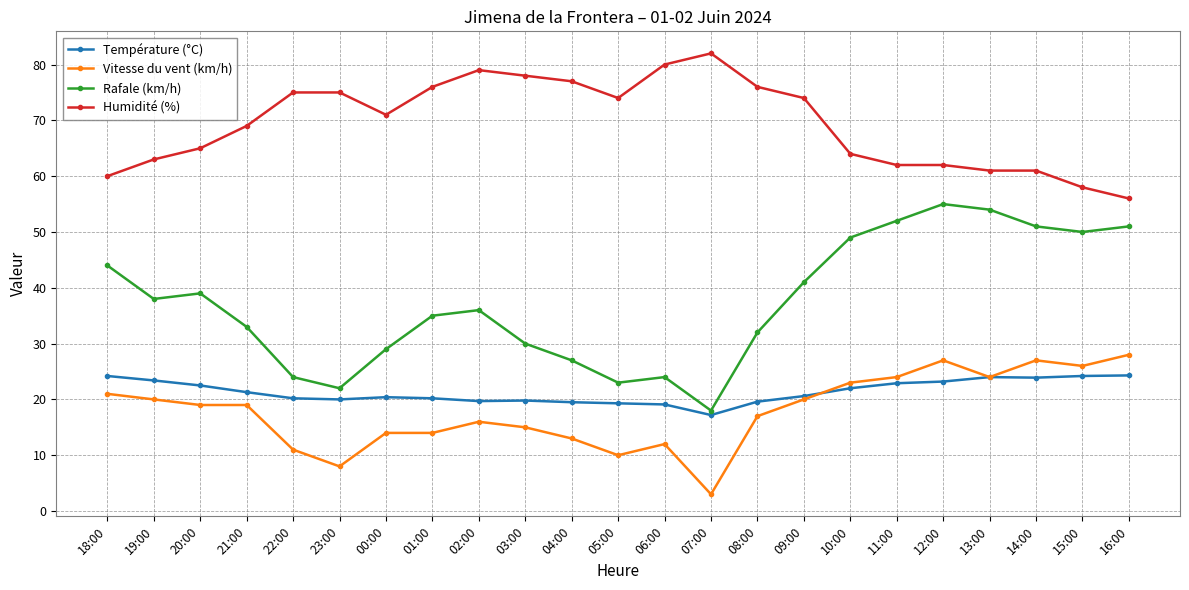

What is the spread (max minus min) of values at 12:00?

38.8